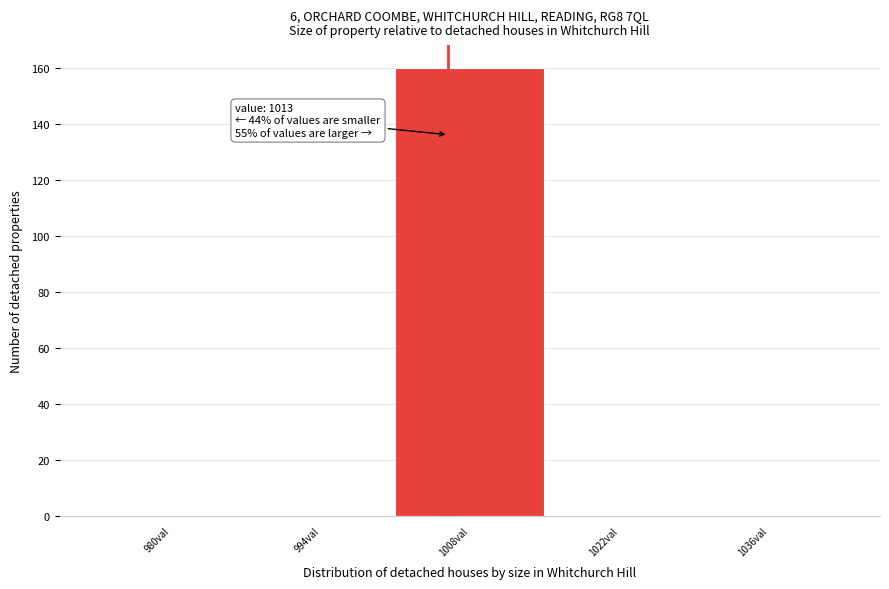

Reading left to right, list all the values displayed in this chart.

980val=0	994val=0	1008val=160	1022val=0	1036val=0